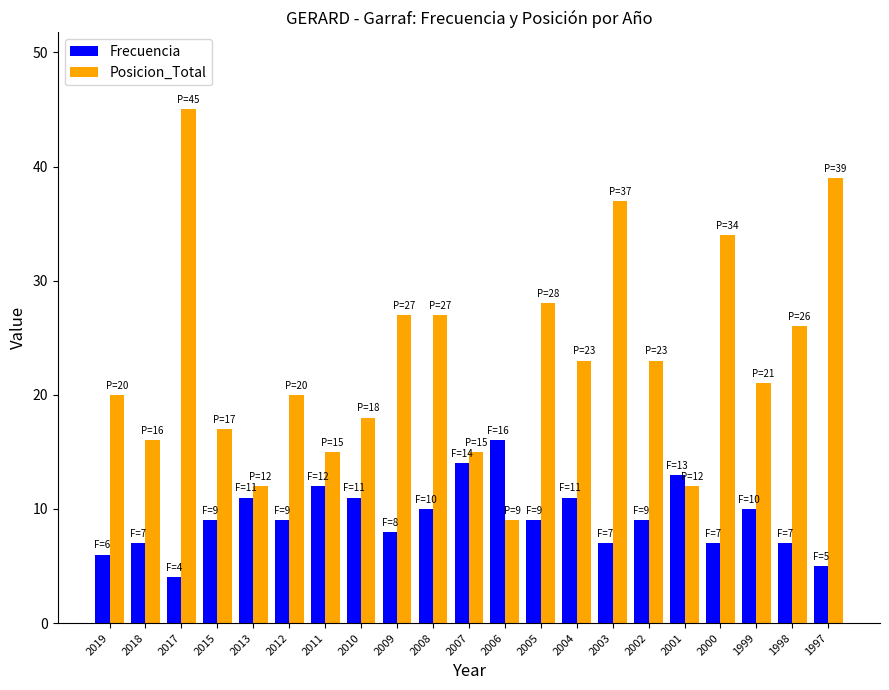

List the series in order of their peak value, highest first.

Posicion_Total, Frecuencia